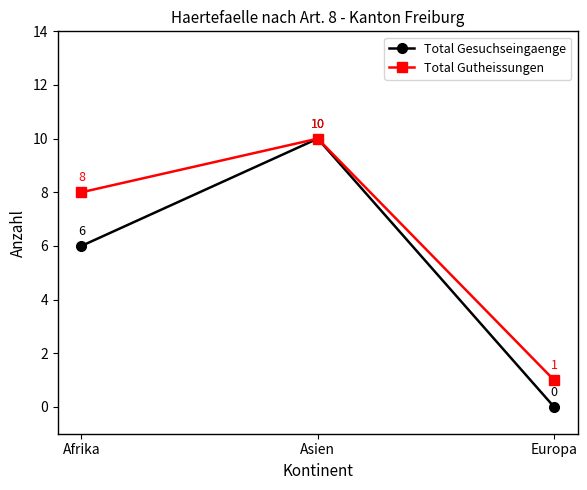

Is the value of Total Gesuchseingaenge at Europa greater than the value of Total Gutheissungen at Asien?

No